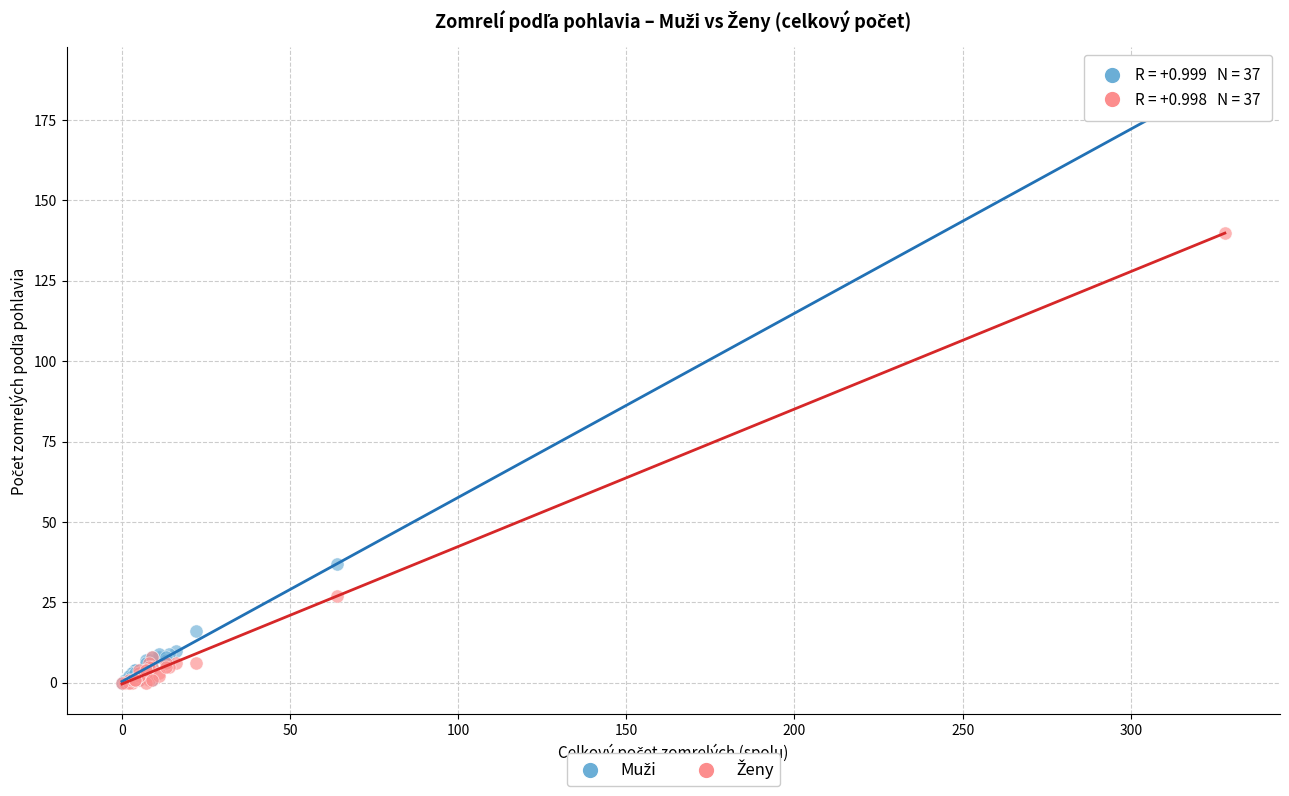

Across all series, what Y value is closest to 94?

140